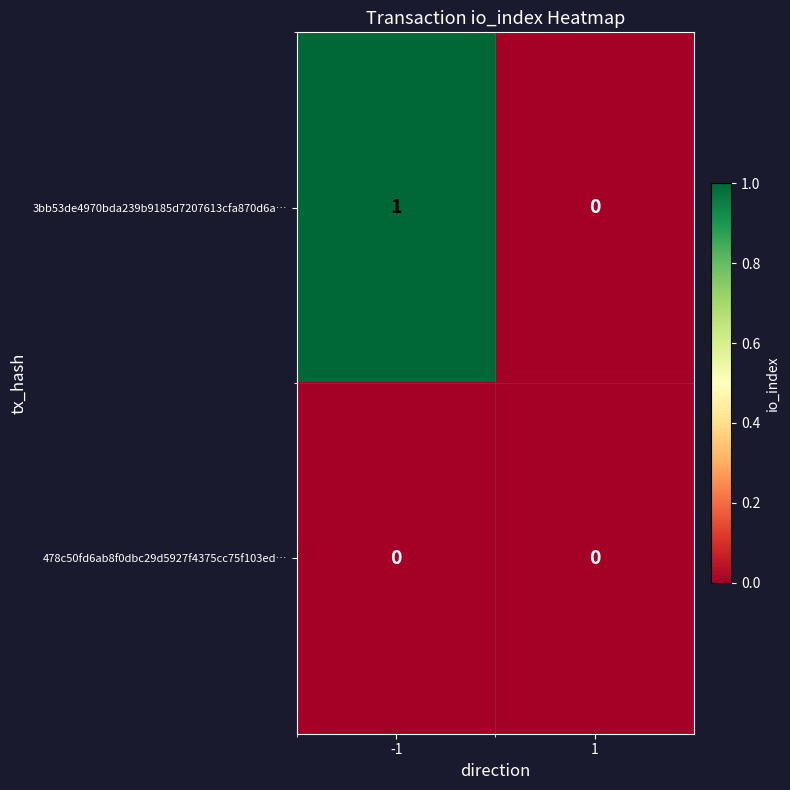

Is the value of 478c50fd6ab8f0dbc29d5927f4375cc75f103ed… at -1 greater than the value of 3bb53de4970bda239b9185d7207613cfa870d6a… at -1?

No